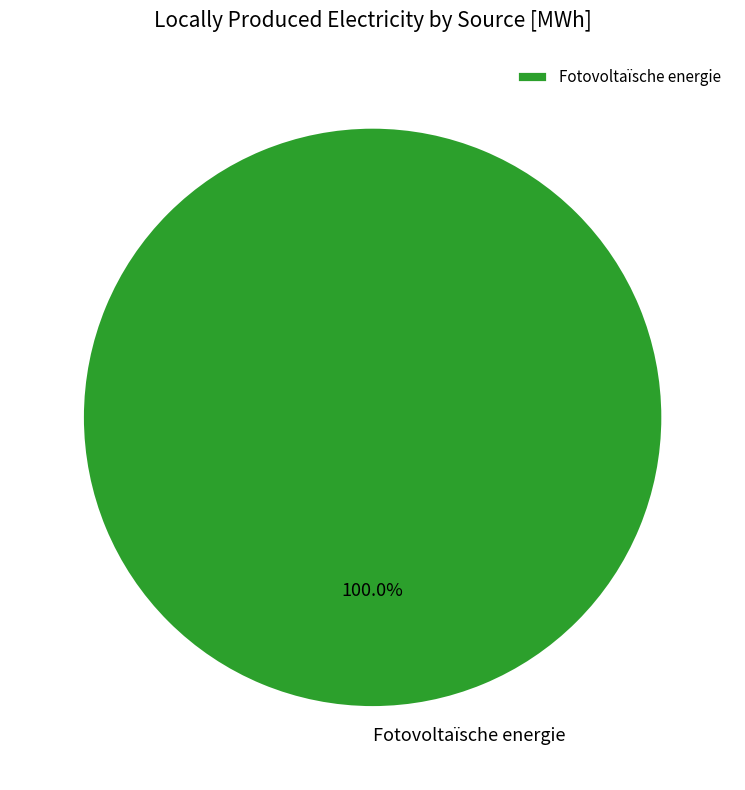

Rank the categories by value from lowest to highest.

Fotovoltaïsche energie